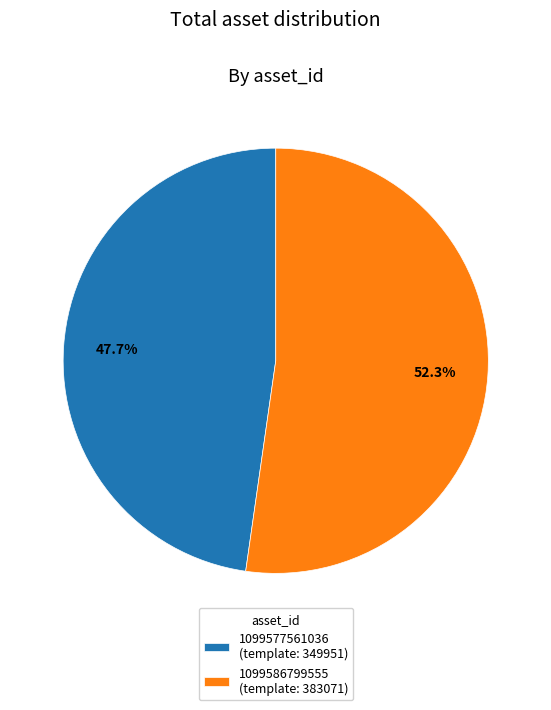

Is there a majority slice in this chart?

Yes